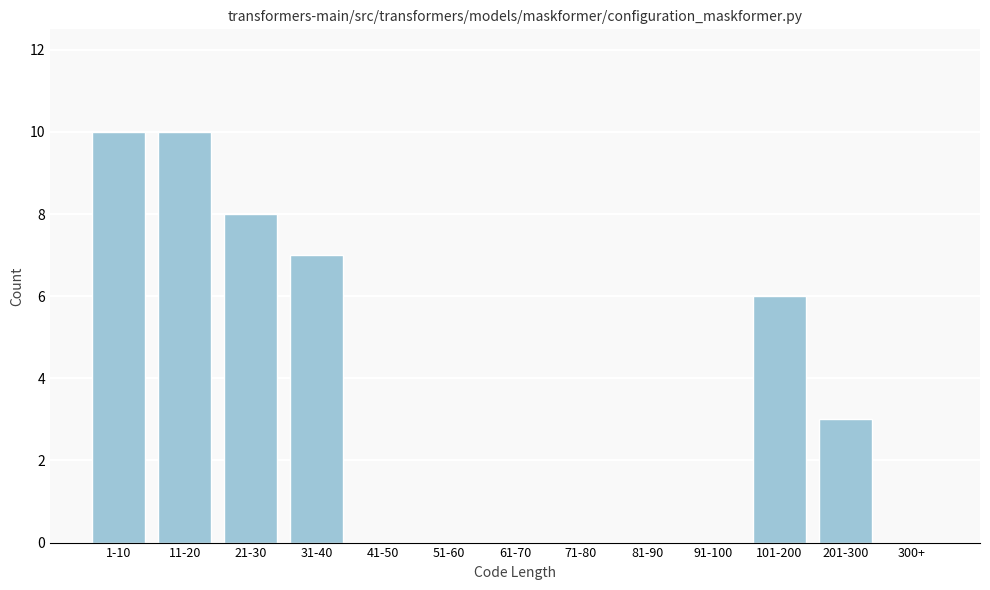

Reading left to right, transcribe all the data shown in this chart.

1-10=10	11-20=10	21-30=8	31-40=7	41-50=0	51-60=0	61-70=0	71-80=0	81-90=0	91-100=0	101-200=6	201-300=3	300+=0